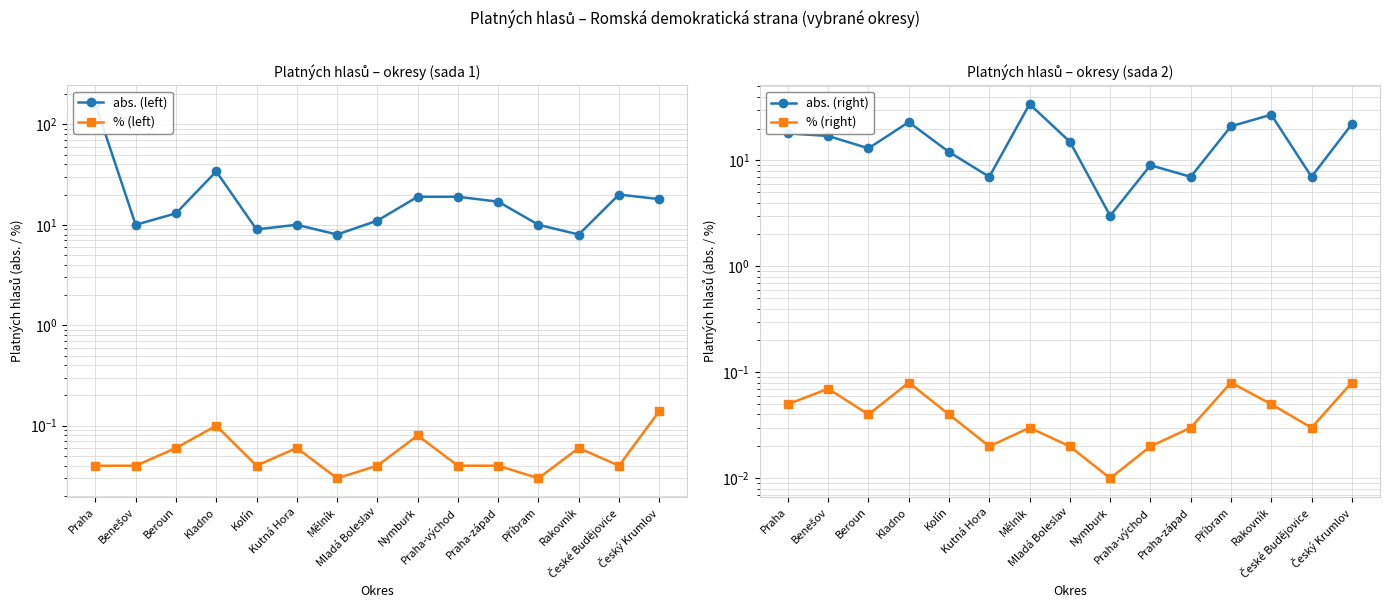

Read the % (left) value at Beroun.

0.1